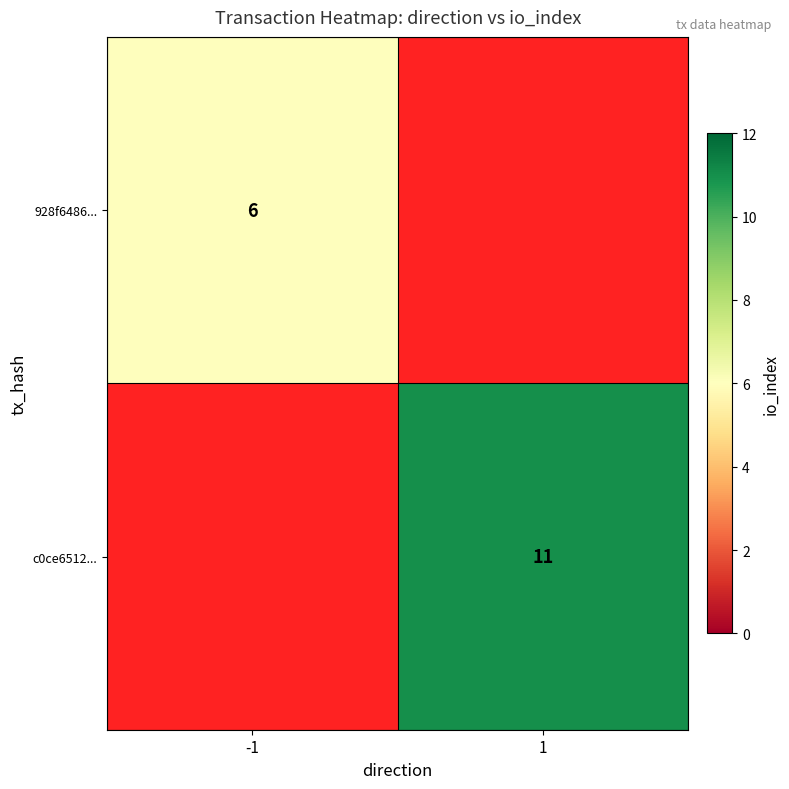

The value of c0ce6512... at 1 is 11. True or false?

True